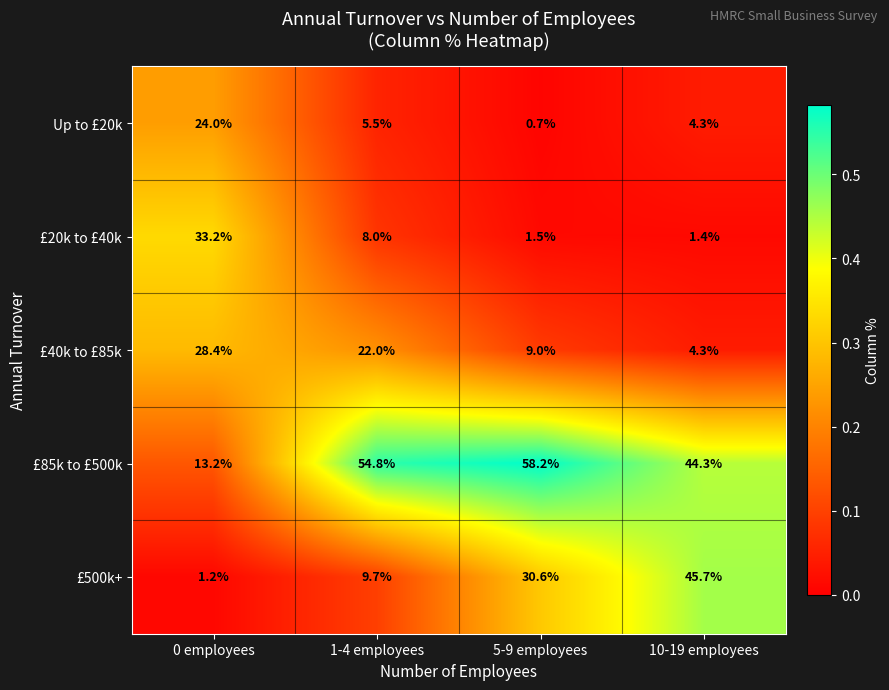

What is the average value of the £500k+ series?

21.8